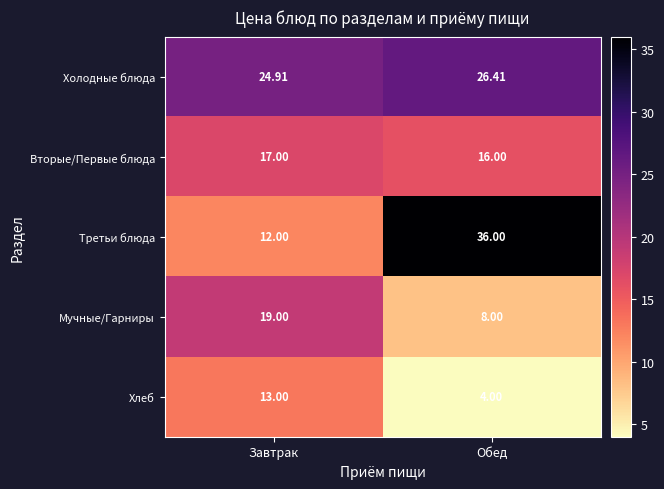

Where is Хлеб nearest to the value 8?

Обед